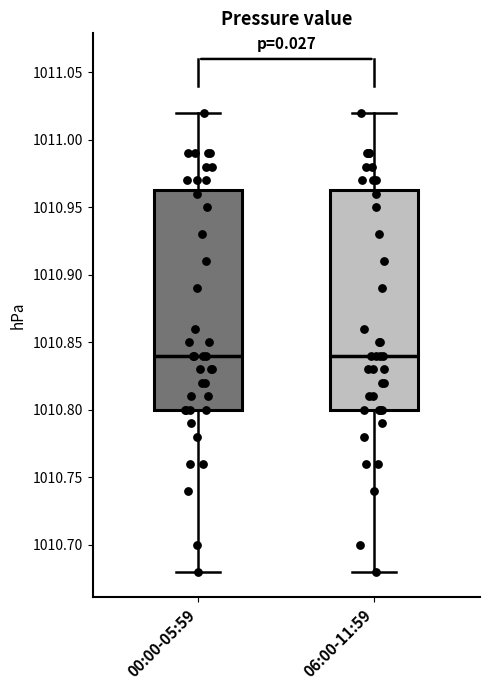

Where does the median line of the box for 00:00-05:59 sit on the y-axis? The values are not printed on the chart, so give them approximately, as read against the axis.

1010.840